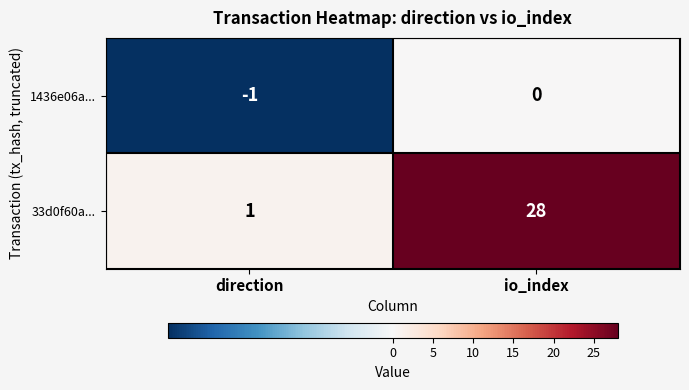

Reading left to right, list all the values displayed in this chart.

1436e06a...: direction=-1	io_index=0
33d0f60a...: direction=1	io_index=28